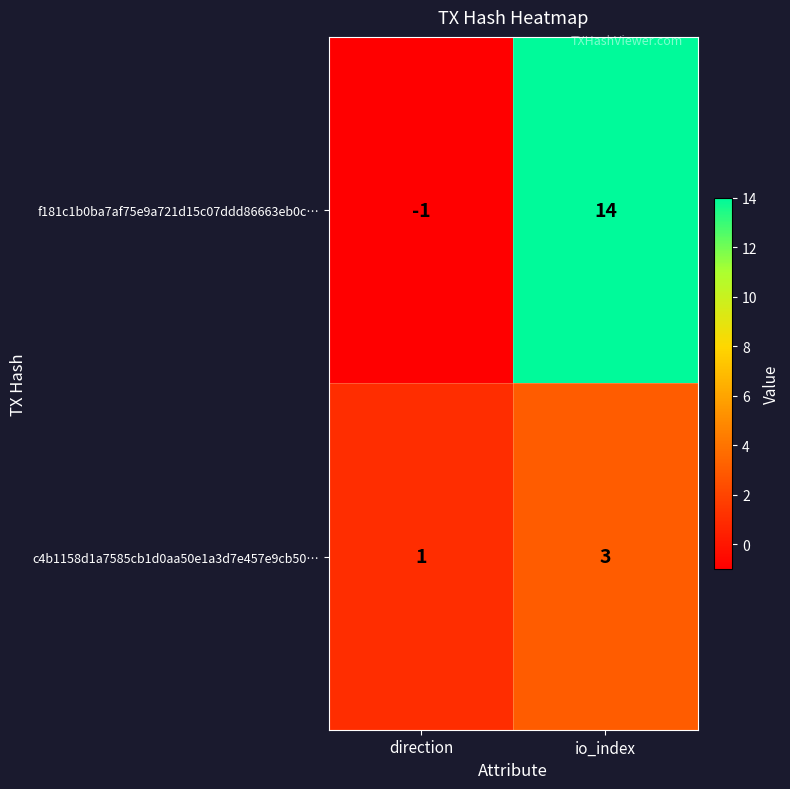

What is the greatest value displayed?

14